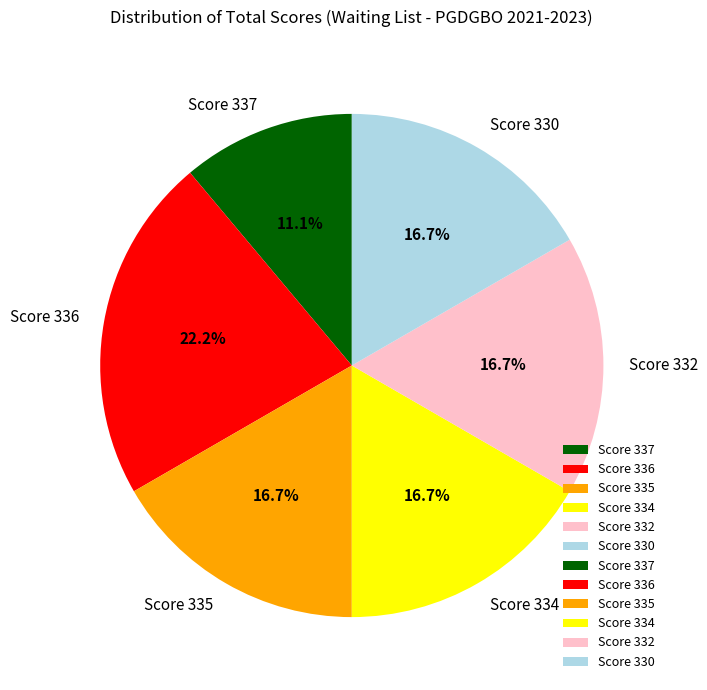

Is Score 335 the majority of the pie?

No